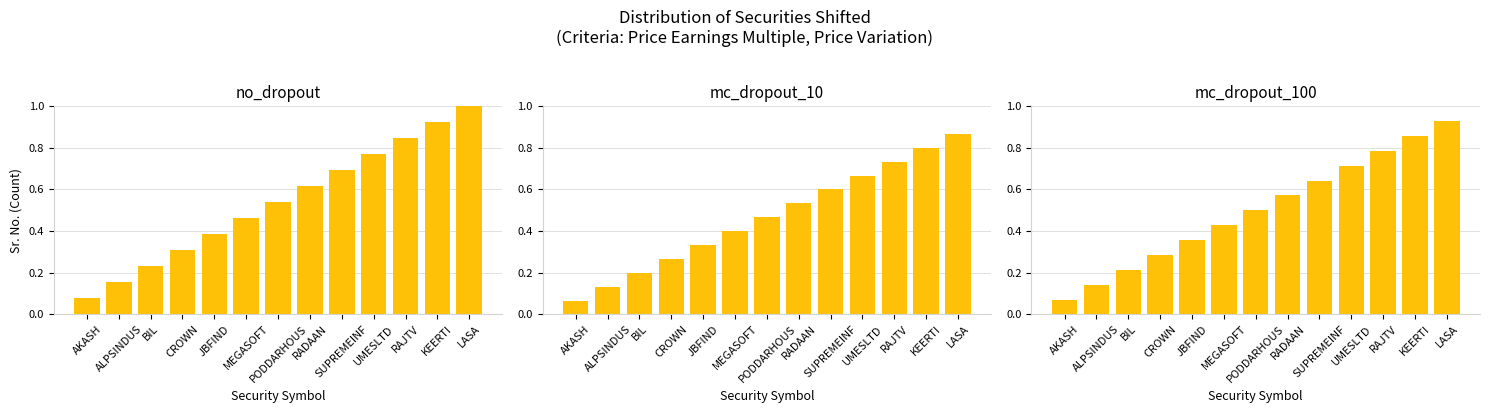

What is the difference between the maximum and minimum values in the no_dropout series?

0.9